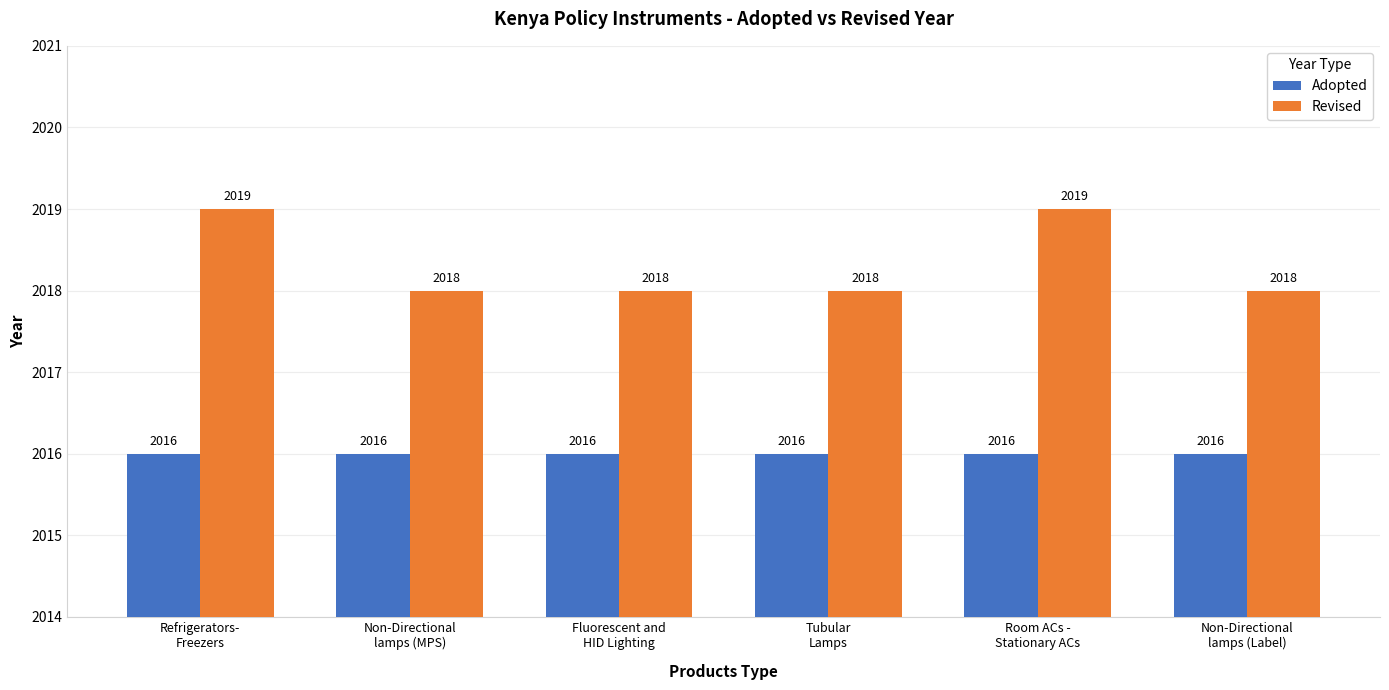

Does the chart contain stacked bars?

No